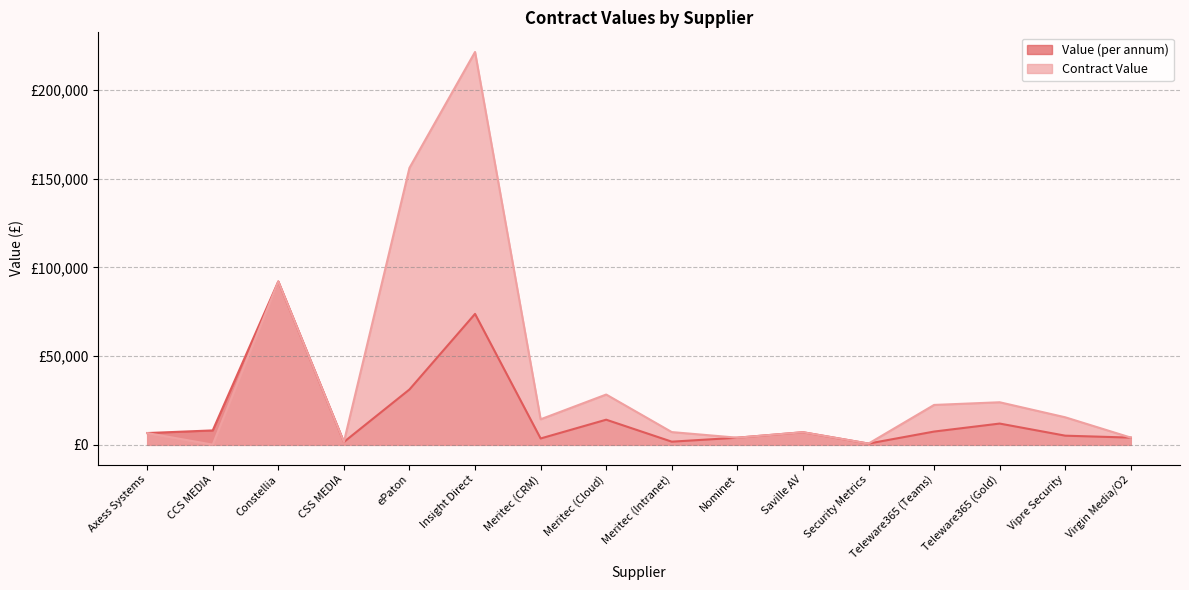

The value of Contract Value at Teleware365 (Teams) is 34566.7. True or false?

False